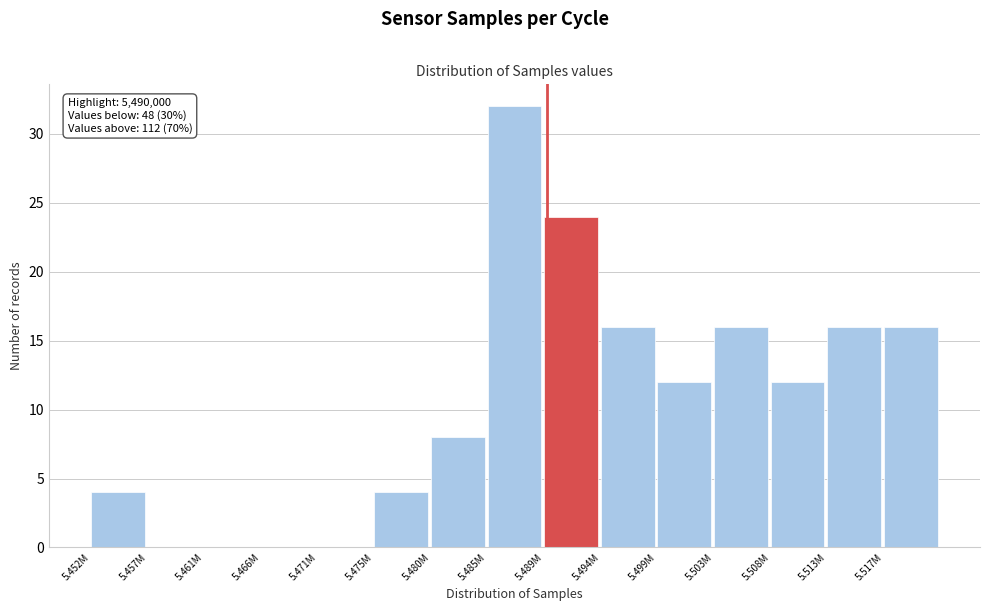

Reading right to left, extract all data points from this chart.

5.517M=16	5.513M=16	5.508M=12	5.503M=16	5.499M=12	5.494M=16	5.489M=24	5.485M=32	5.480M=8	5.475M=4	5.471M=0	5.466M=0	5.461M=0	5.457M=0	5.452M=4